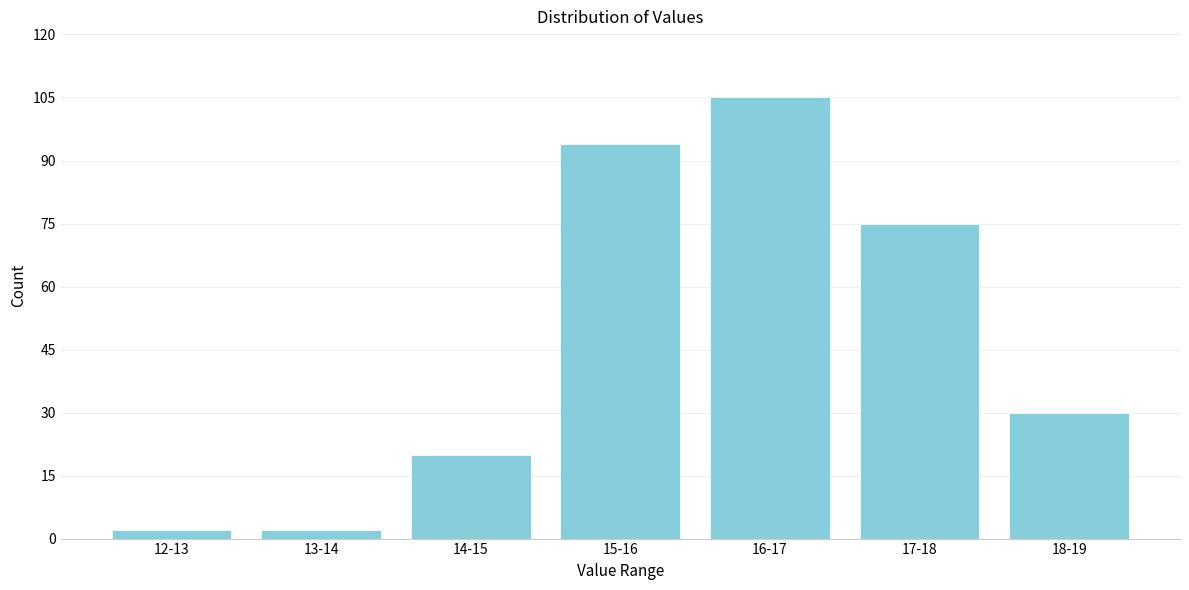

Reading left to right, extract all data points from this chart.

12-13=2	13-14=2	14-15=20	15-16=94	16-17=105	17-18=75	18-19=30